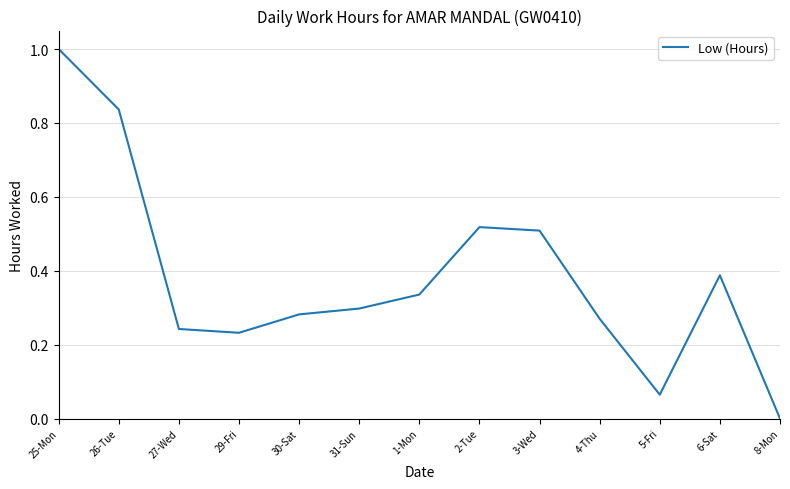

What is the difference between the maximum and minimum values?

1.0